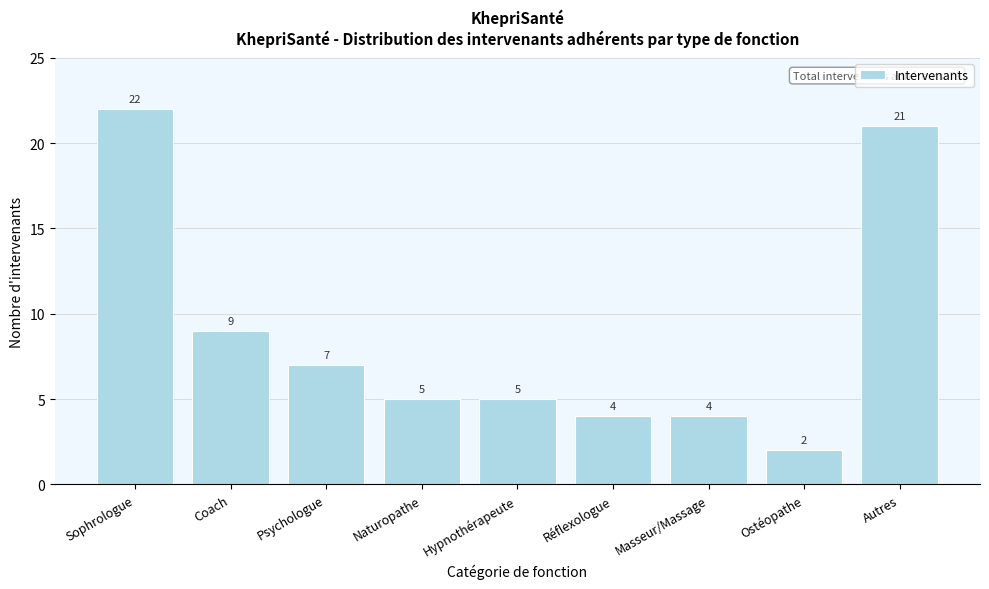

Reading right to left, transcribe all the data shown in this chart.

21	2	4	4	5	5	7	9	22